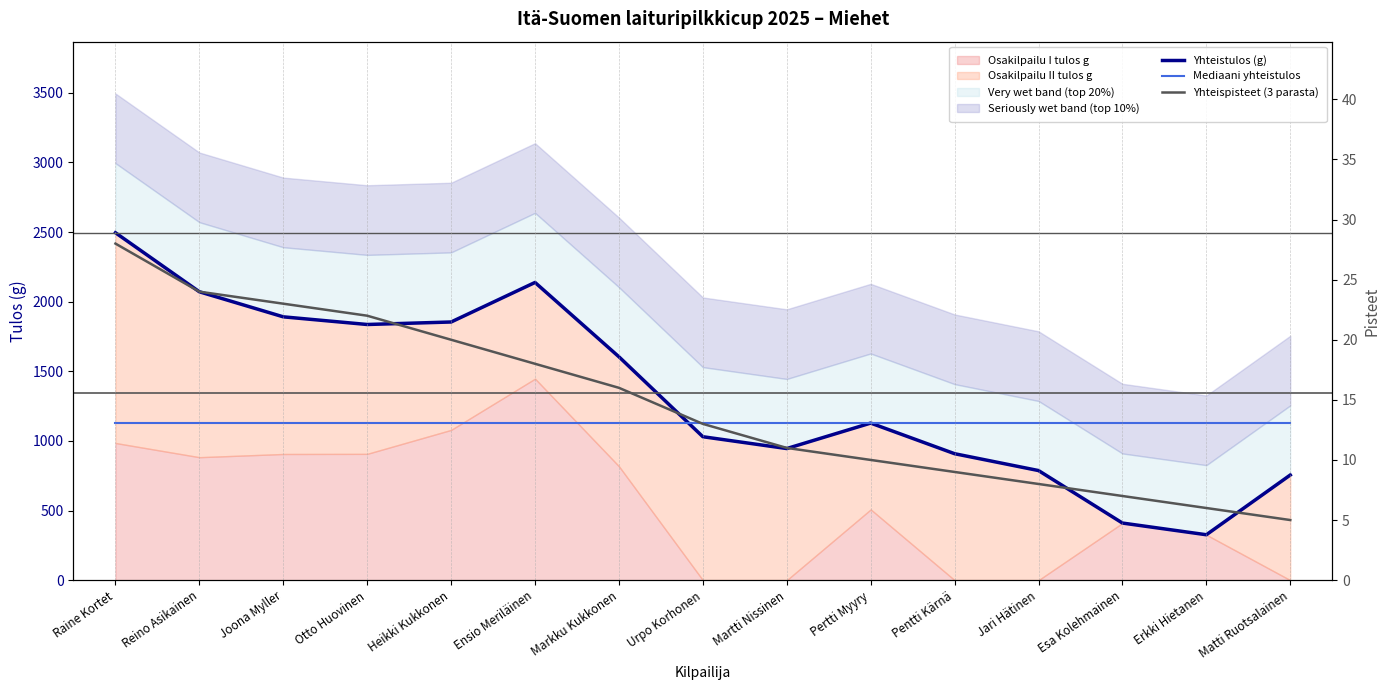

True or false: Yhteistulos (g) and Yhteispisteet (3 parasta) cross at least once.

False